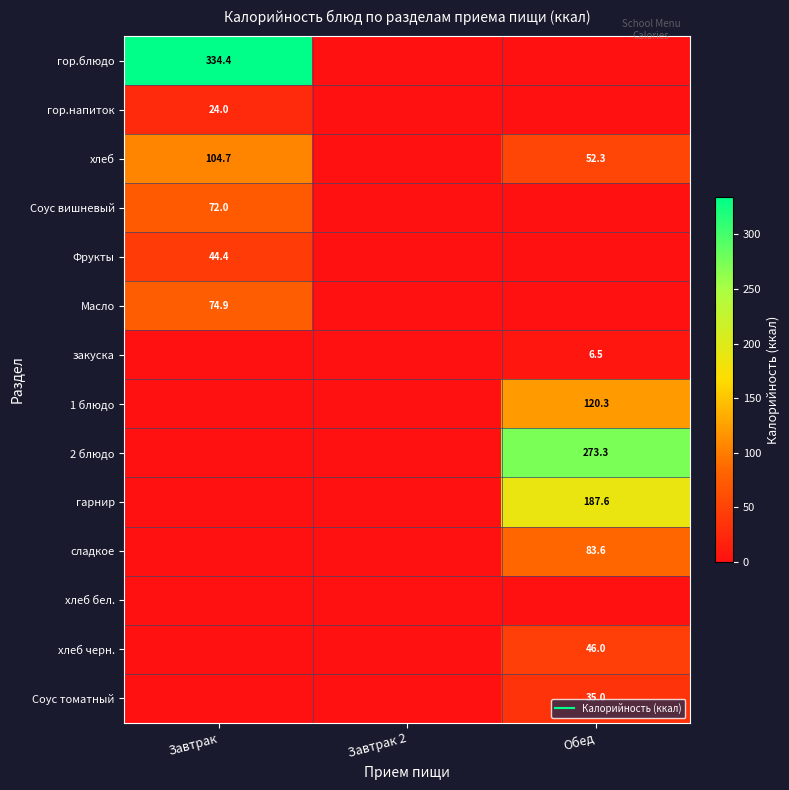

Count the number of data series in this chart.

14